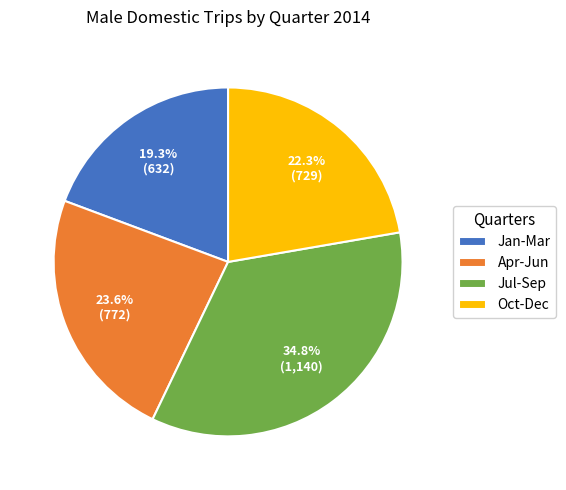

To the nearest percent, what is the combined percentage of Jan-Mar and Jul-Sep?

54%